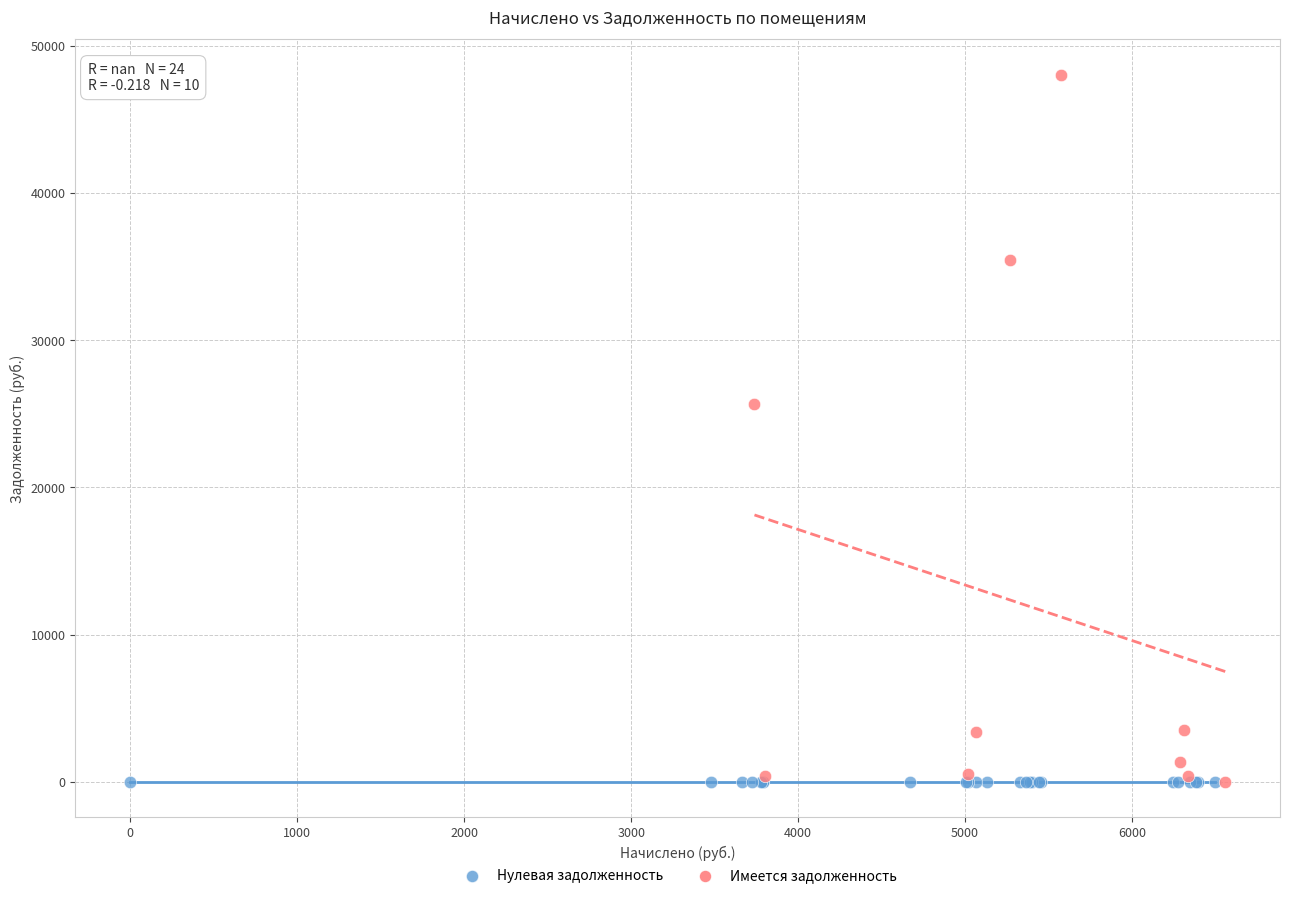

Which series reaches the maximum Y coordinate?

Имеется задолженность